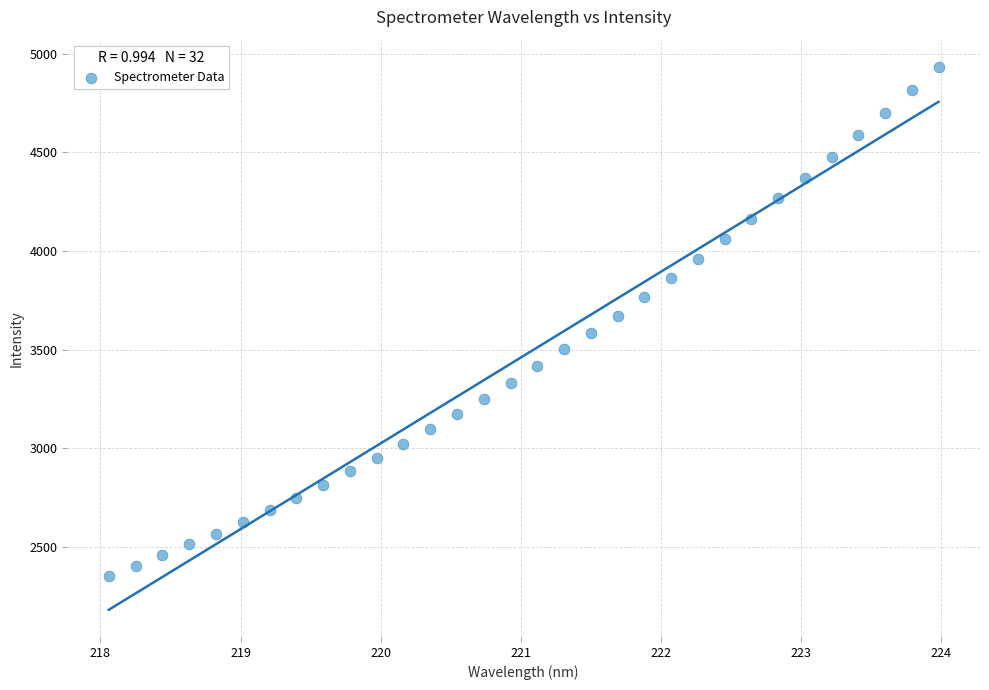

What is the range of Y values (max minus min)?

2579.5